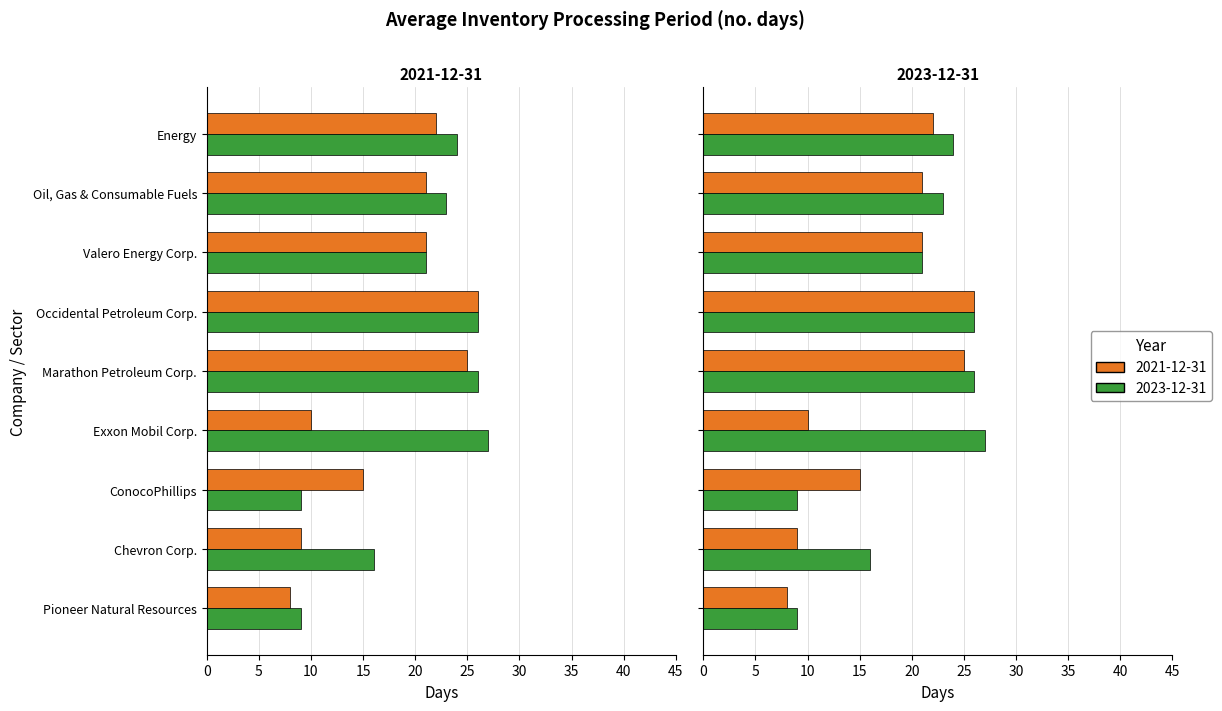

How many values in the 2023-12-31 series exceed 23?

4